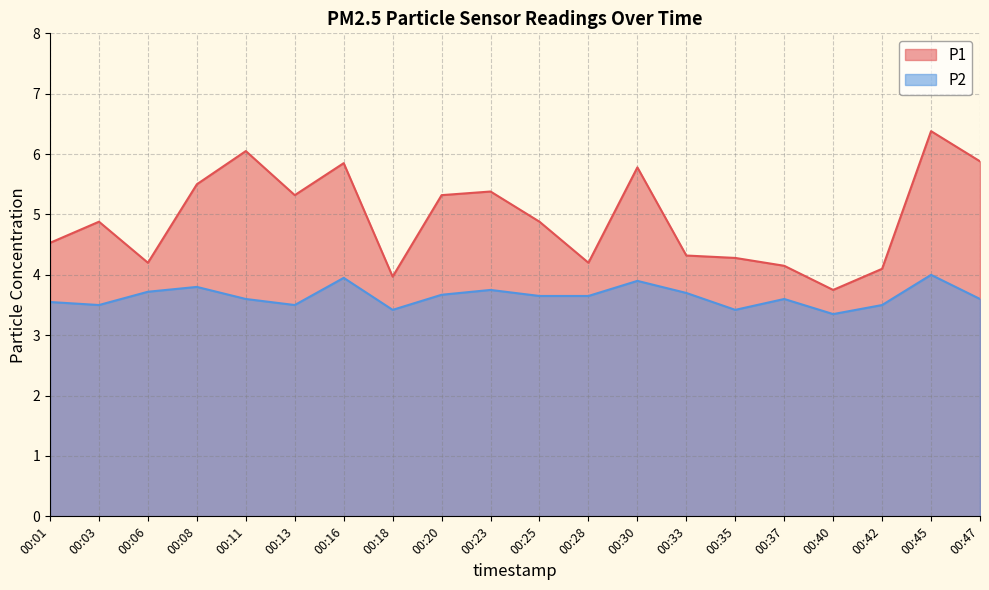

At how many categories does at least one series exceed 3?

20